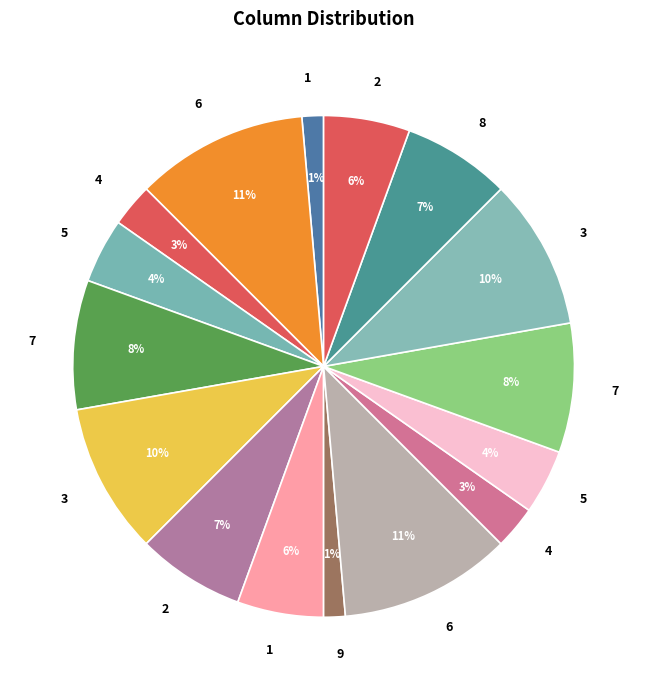

Rank the categories by value from lowest to highest.

1, 9, 4, 4, 5, 5, 1, 2, 2, 8, 7, 7, 3, 3, 6, 6